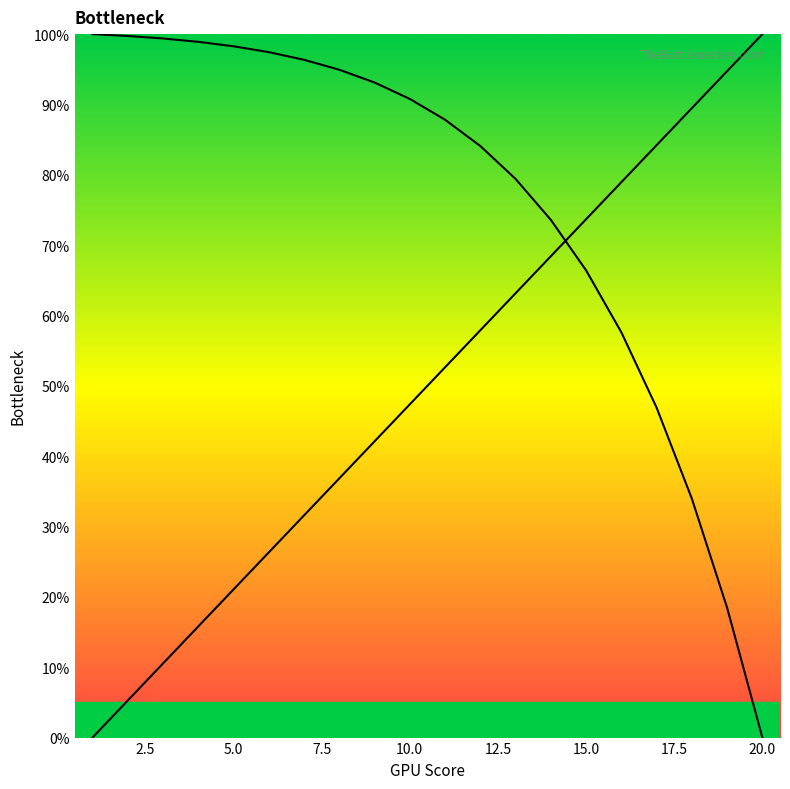

Reading left to right, what are all the values shown in this chart?

Pontos: 1=0.0	2=5.3	3=10.5	4=15.8	5=21.1	6=26.3	7=31.6	8=36.8	9=42.1	10=47.4	11=52.6	12=57.9	13=63.2	14=68.4	15=73.7	16=78.9	17=84.2	18=89.5	19=94.7	20=100.0
col_9: 1=100.0	2=99.7	3=99.4	4=98.9	5=98.3	6=97.4	7=96.3	8=94.9	9=93.1	10=90.8	11=87.8	12=84.1	13=79.4	14=73.6	15=66.4	16=57.6	17=46.9	18=34.0	19=18.5	20=0.0